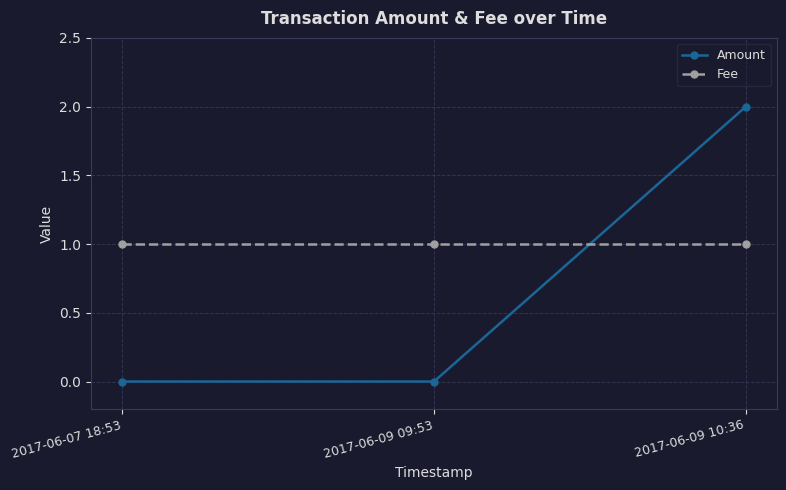

How many categories are shown in the chart?

3